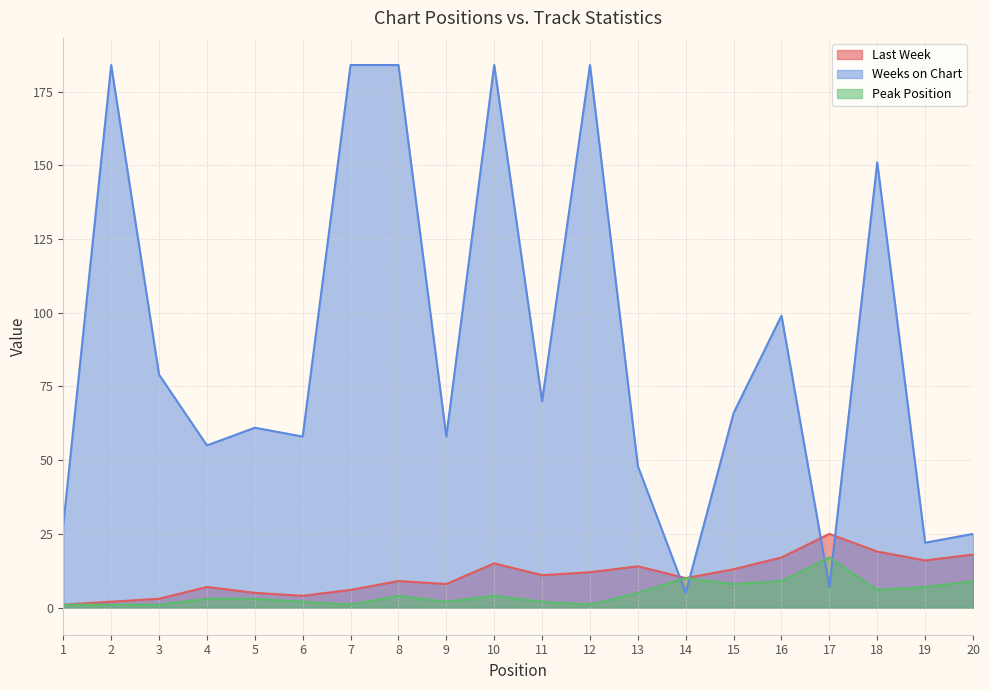

True or false: Last Week has a value of 8 at 9.

True